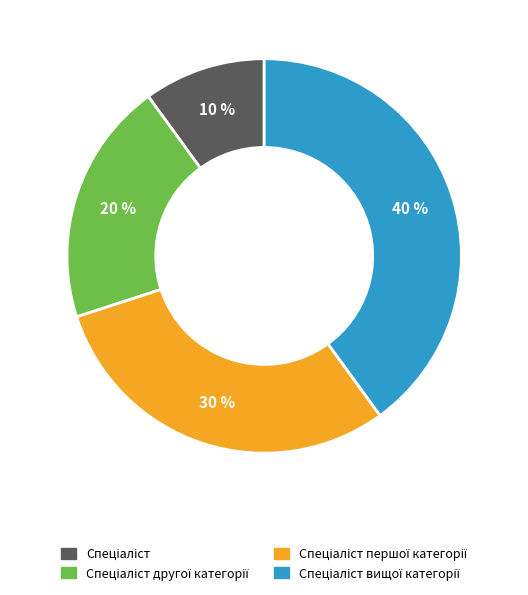

To the nearest percent, what is the average slice percentage?

25%